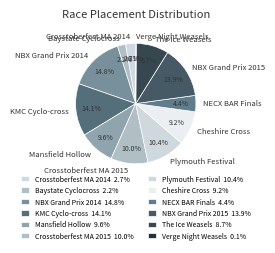

Which category has the biggest portion of the pie?

NBX Grand Prix 2014